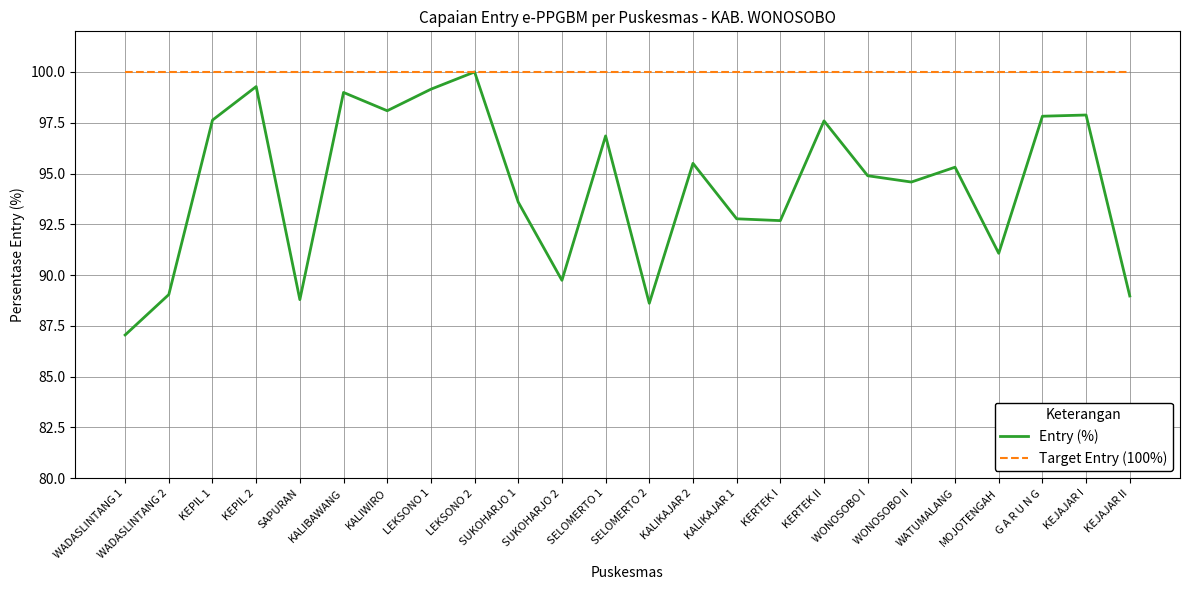

What is the maximum value shown in the chart?

100.0